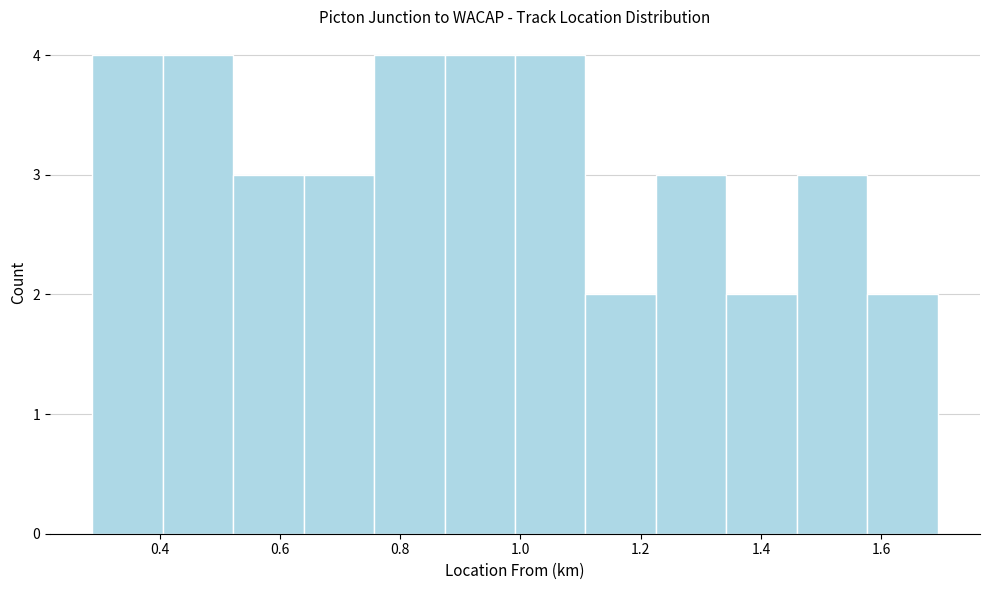

Reading left to right, transcribe this chart: for each bar, give the range it covers on the x-axis and its height. Neither the bar edges nor the heights are printed on the chart, so give them approximately, as read against the axes.

0.28 to 0.40: 4
0.40 to 0.52: 4
0.52 to 0.64: 3
0.64 to 0.76: 3
0.76 to 0.88: 4
0.88 to 1.00: 4
1.00 to 1.10: 4
1.10 to 1.22: 2
1.22 to 1.34: 3
1.34 to 1.46: 2
1.46 to 1.58: 3
1.58 to 1.70: 2